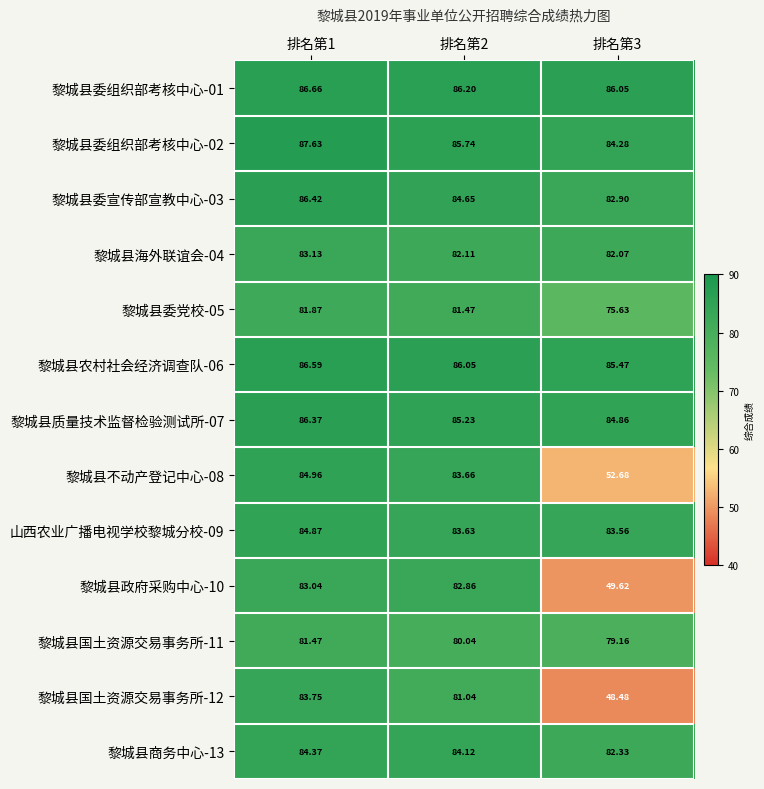

Count the number of data series in this chart.

13